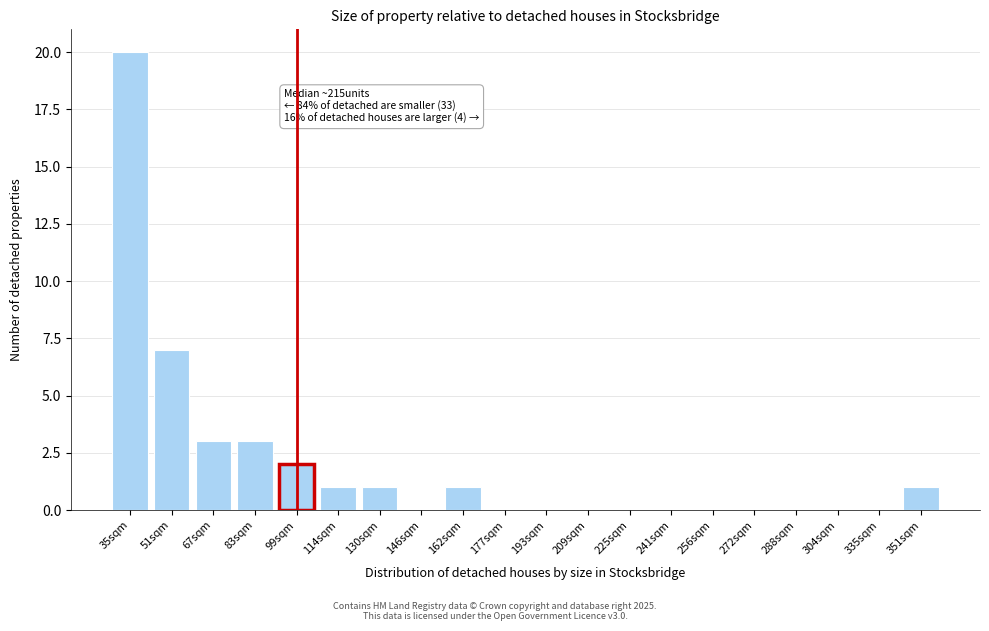

Reading right to left, extract all data points from this chart.

351sqm=1	335sqm=0	304sqm=0	288sqm=0	272sqm=0	256sqm=0	241sqm=0	225sqm=0	209sqm=0	193sqm=0	177sqm=0	162sqm=1	146sqm=0	130sqm=1	114sqm=1	99sqm=2	83sqm=3	67sqm=3	51sqm=7	35sqm=20